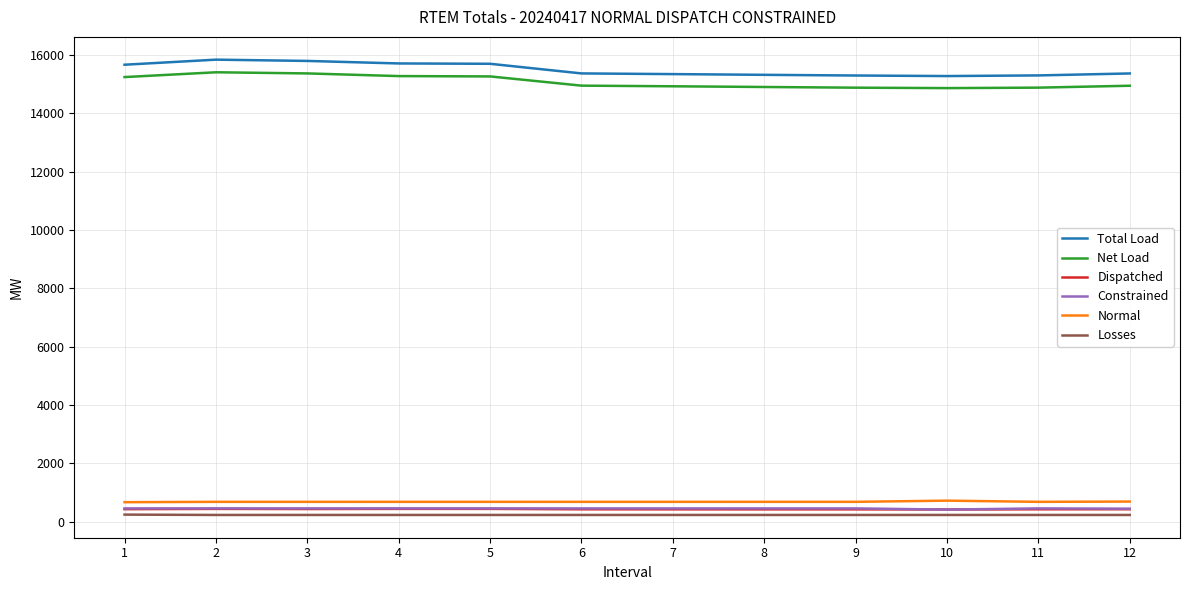

What is the maximum value shown in the chart?

15844.9